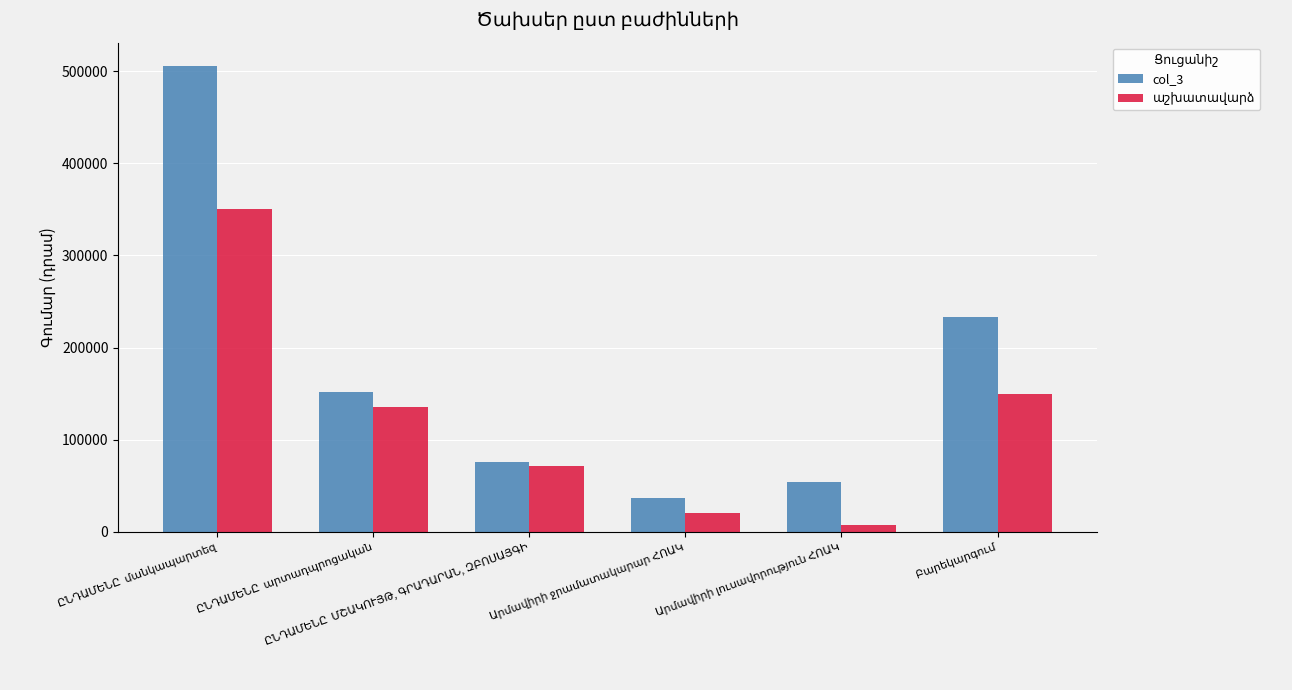

Which series has the largest range (max minus min)?

col_3